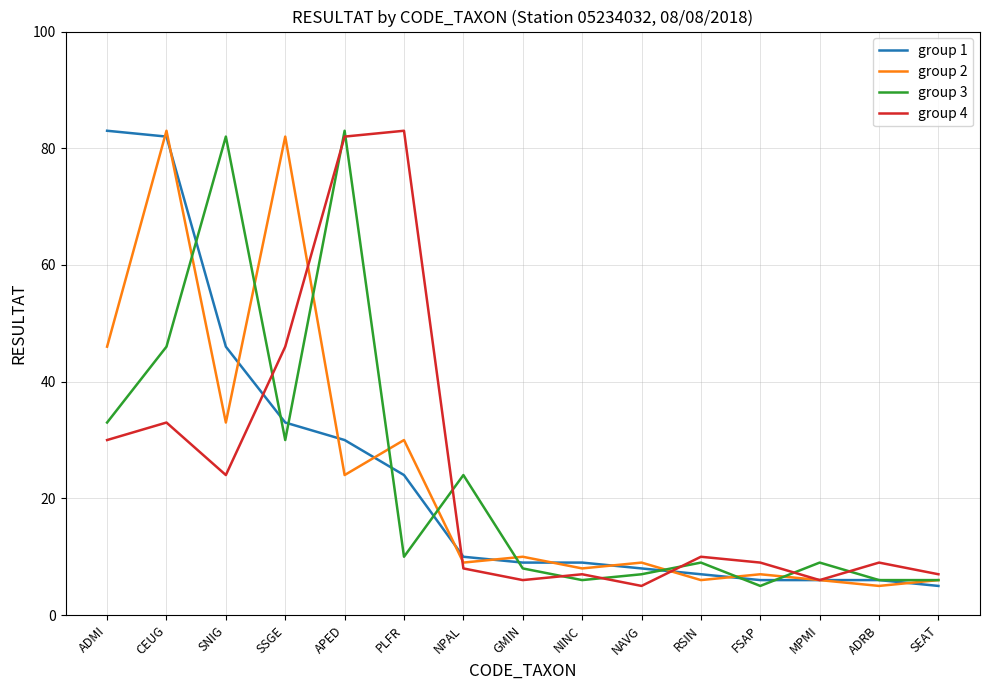

The value of group 4 at SNIG is 7. True or false?

False